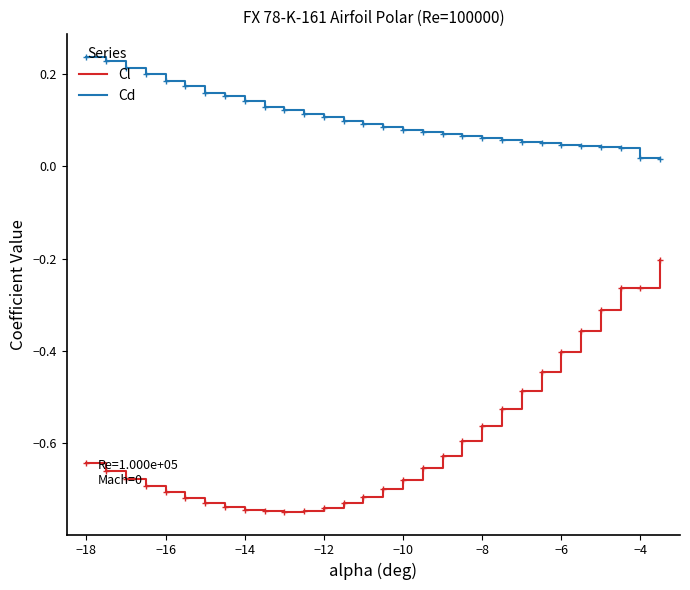

What is the difference between the maximum and minimum values in the Cl series?

0.5